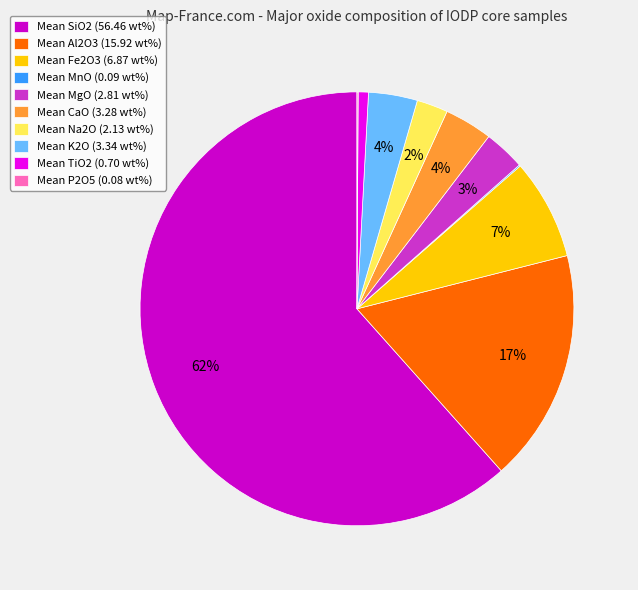

To the nearest percent, what is the average slice percentage?

10%